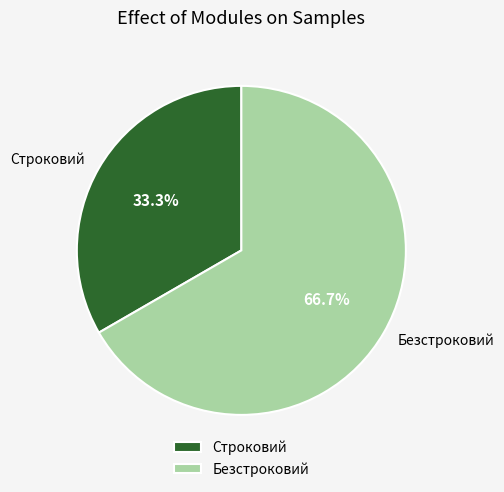

How many slices are in this pie chart?

2